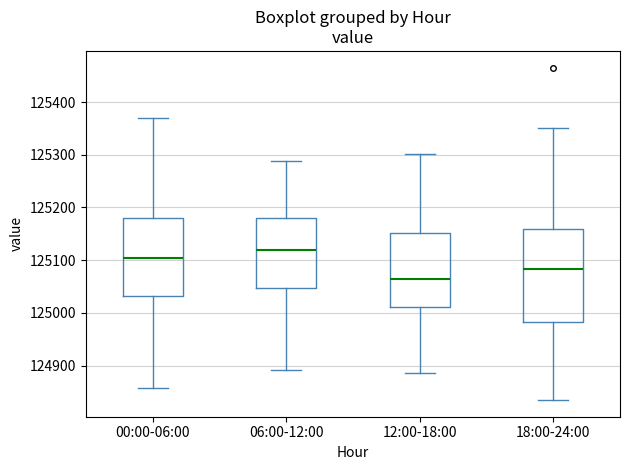

Reading left to right, transcribe this box plot: for each box, give where its median line is, the range the box spans, and where its two whiskers end, as read against the y-axis. The values are not printed on the chart, so give them approximately, as read against the axis.

00:00-06:00: median 125100, box 125030 to 125180, whiskers 124860 to 125370
06:00-12:00: median 125120, box 125050 to 125180, whiskers 124890 to 125290
12:00-18:00: median 125060, box 125010 to 125150, whiskers 124890 to 125300
18:00-24:00: median 125080, box 124980 to 125160, whiskers 124830 to 125350